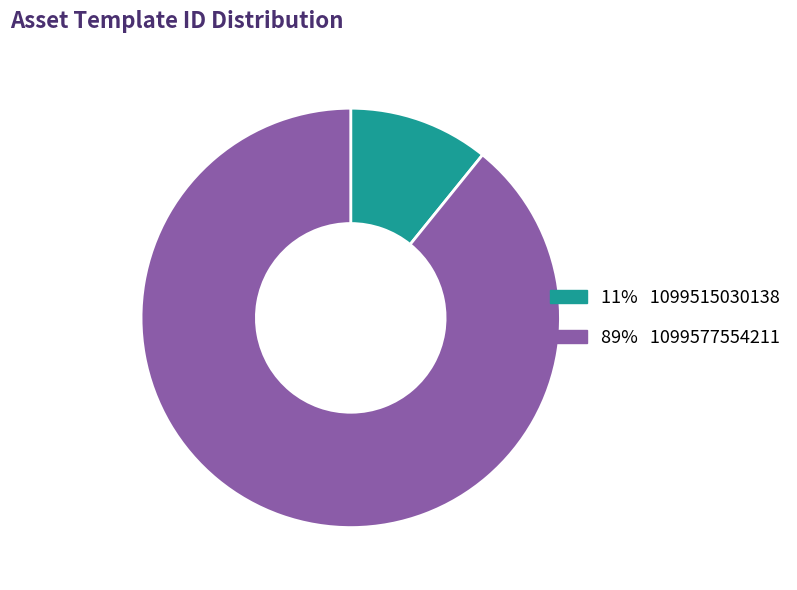

Is there a majority slice in this chart?

Yes